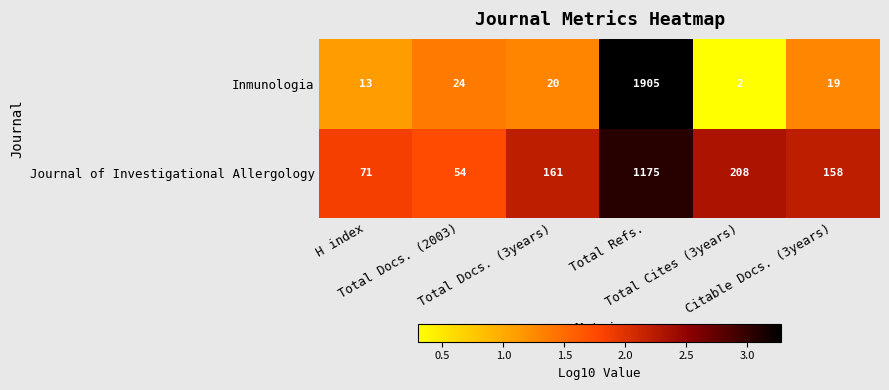

At which category does the chart reach its peak across all series?

Total Refs.